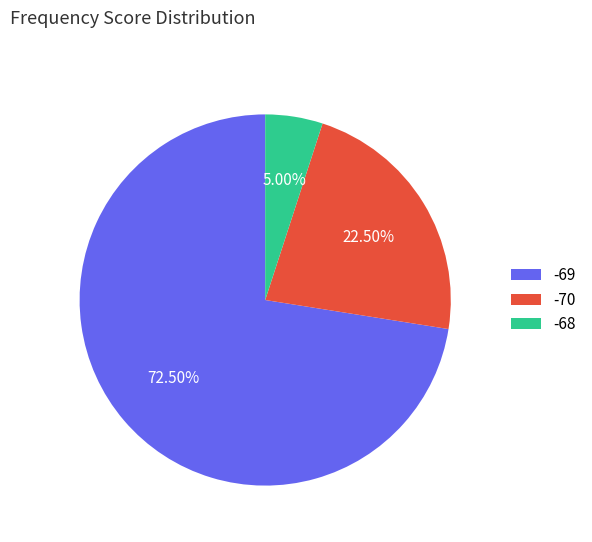

Which category has the biggest portion of the pie?

-69